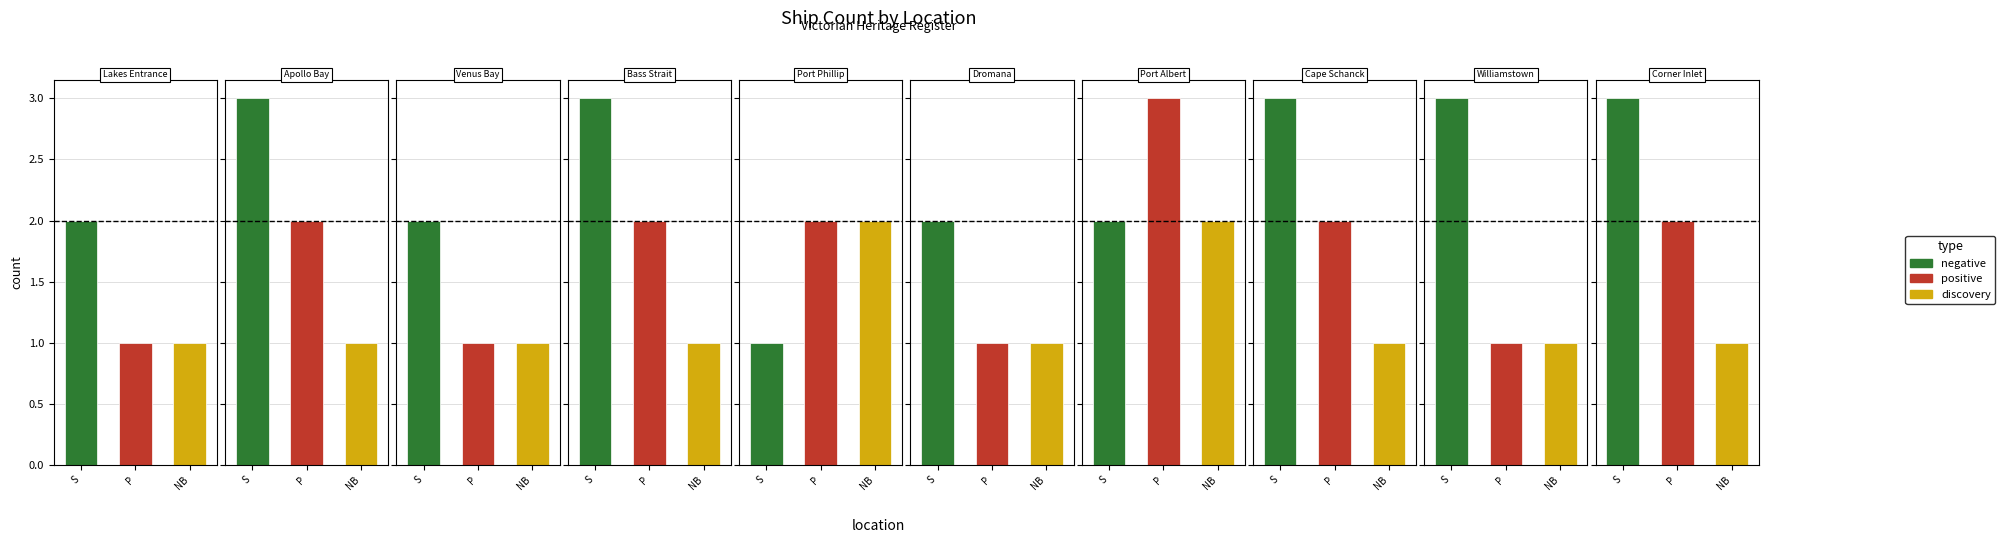

The value of negative at Port Albert is 3. True or false?

False